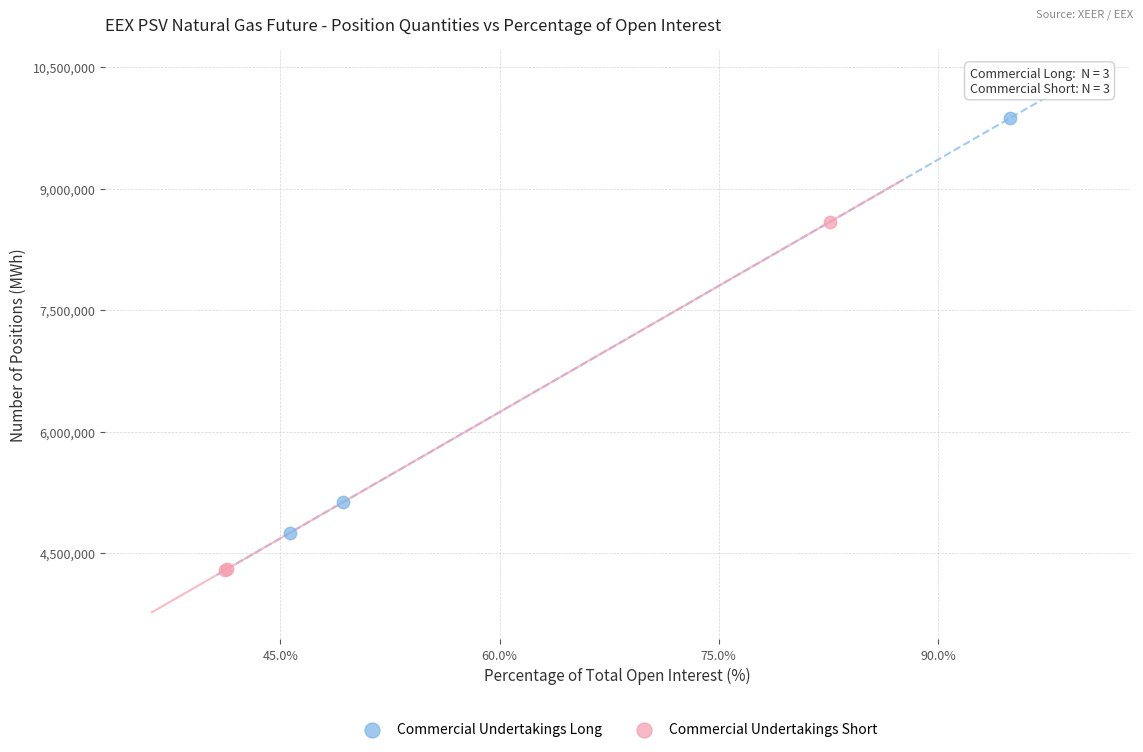

Which series has the widest spread of Y values?

Commercial Undertakings Long